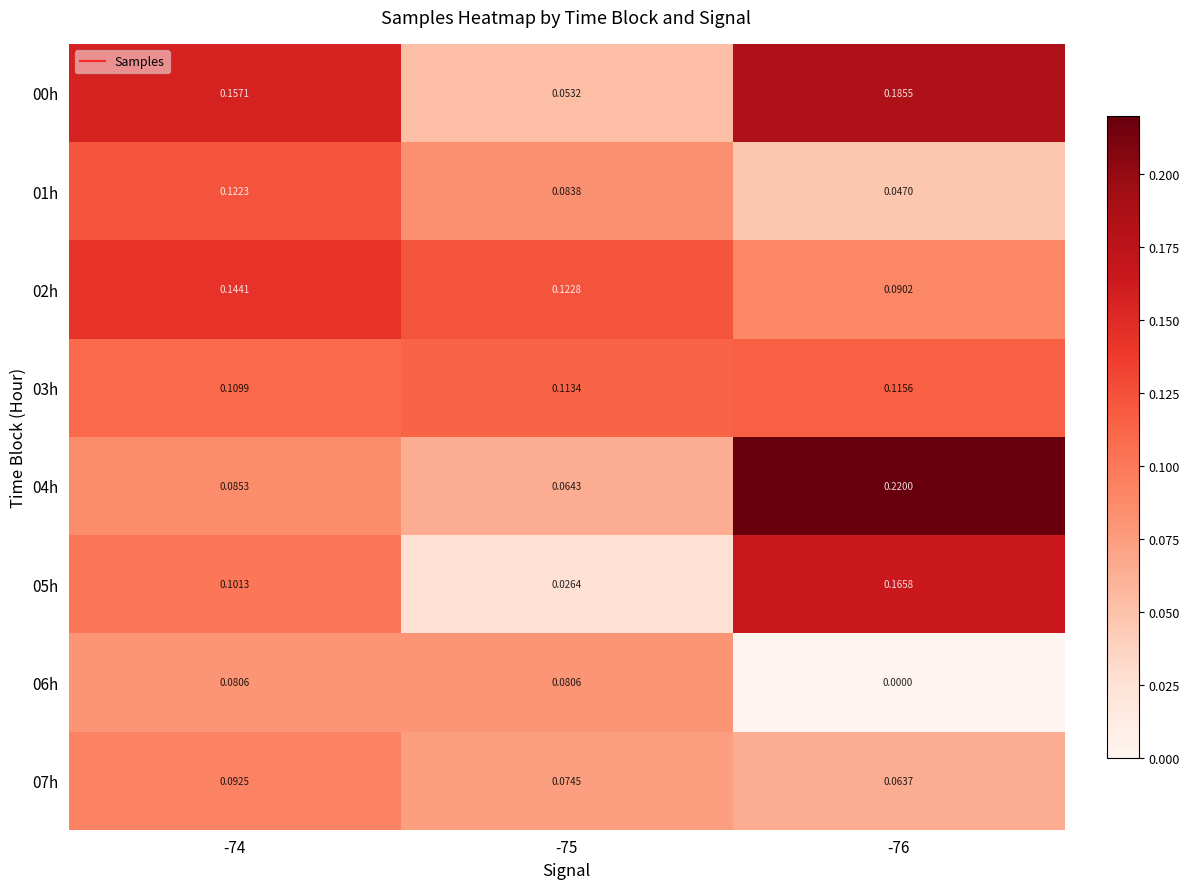

Is the value of 01h at -76 greater than the value of 04h at -76?

No